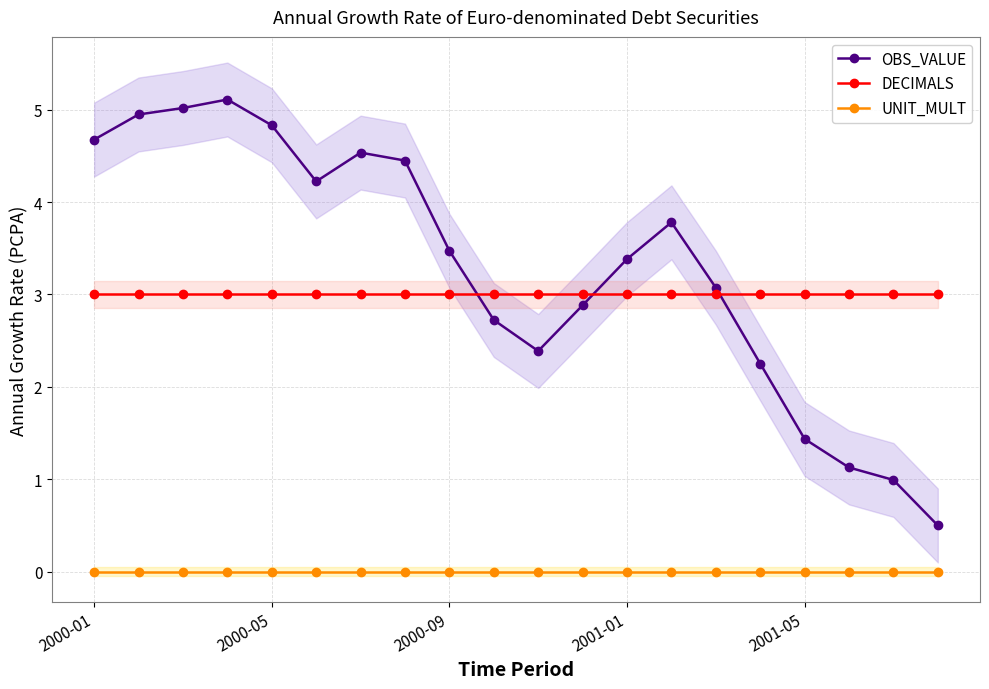

What are all the series names shown in the legend?

OBS_VALUE, DECIMALS, UNIT_MULT